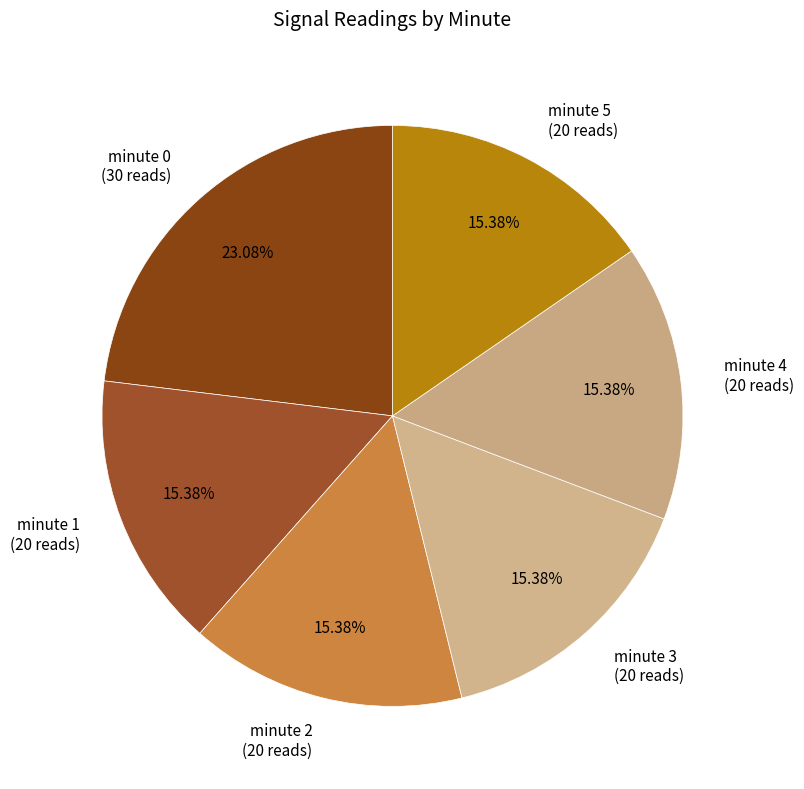

How many segments does this pie chart have?

6